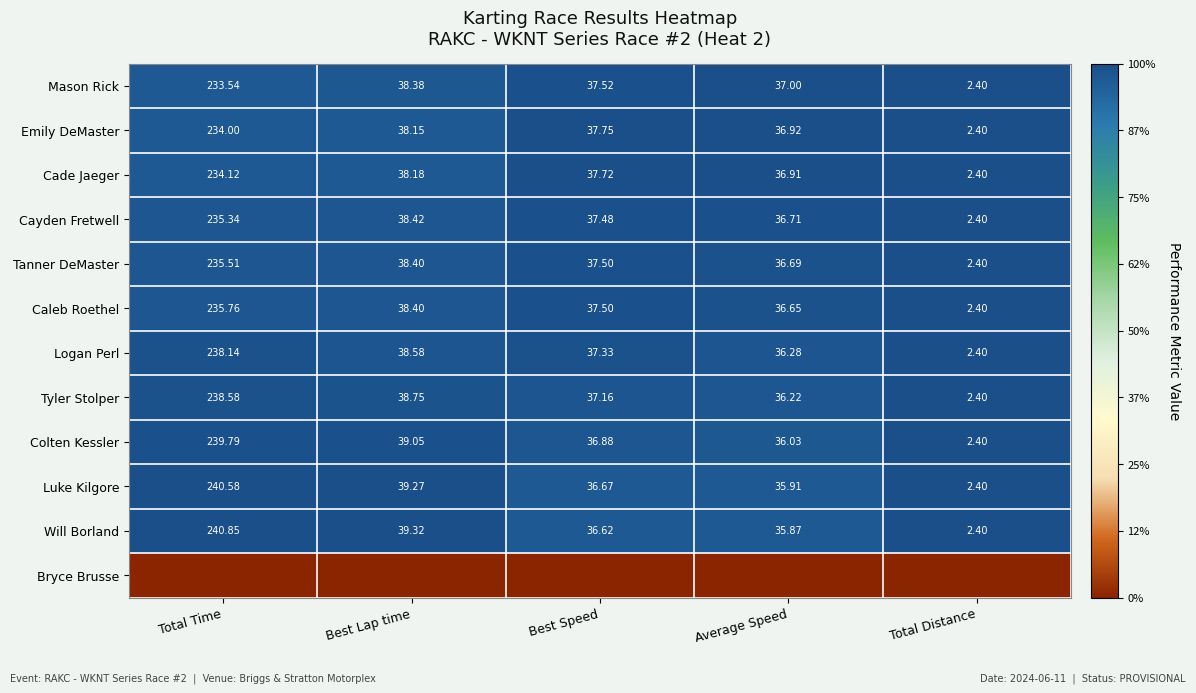

At which label does Logan Perl reach its peak?

Total Time